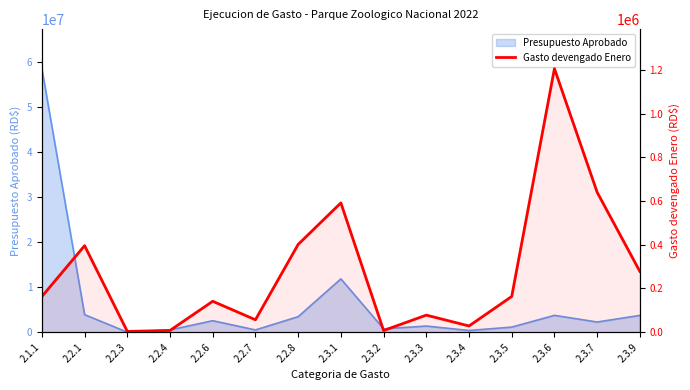

True or false: the data has more than 0 interior local peaks.

True